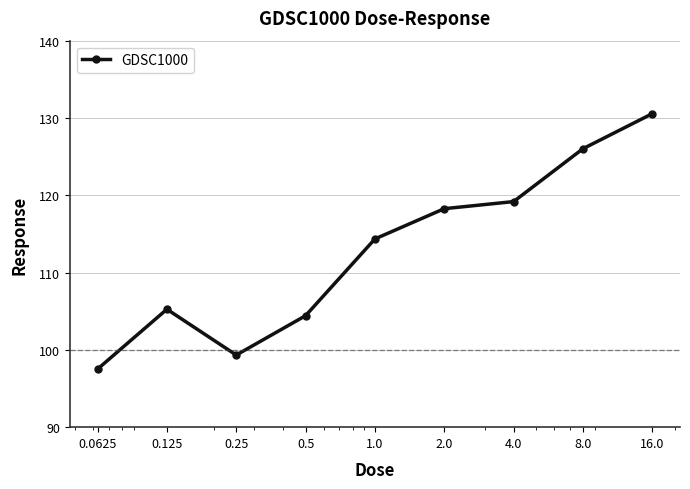

Reading right to left, what are all the values shown in this chart?

130.6	126.0	119.2	118.3	114.4	104.4	99.3	105.3	97.5